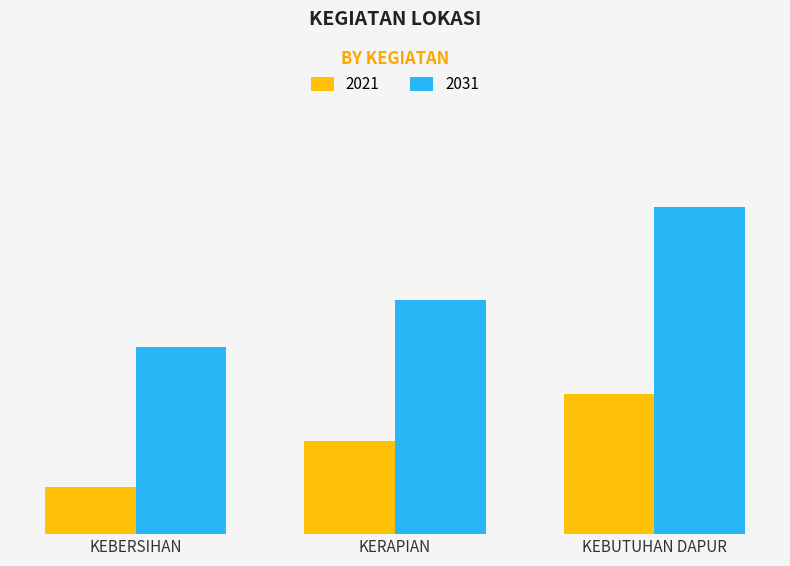

What is the label of the 3rd bar from the right?

KEBERSIHAN